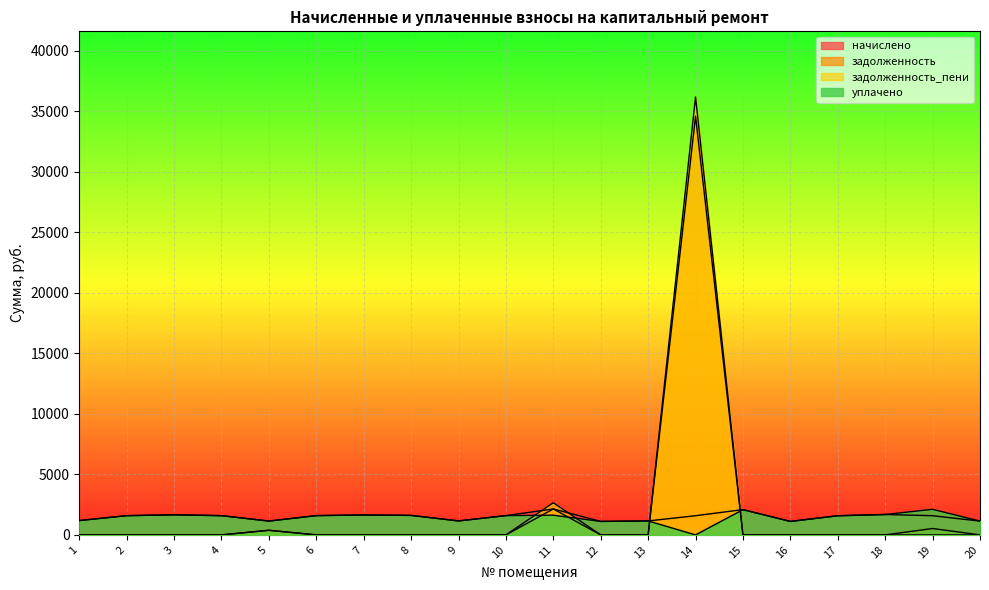

True or false: уплачено and начислено intersect in this chart.

False